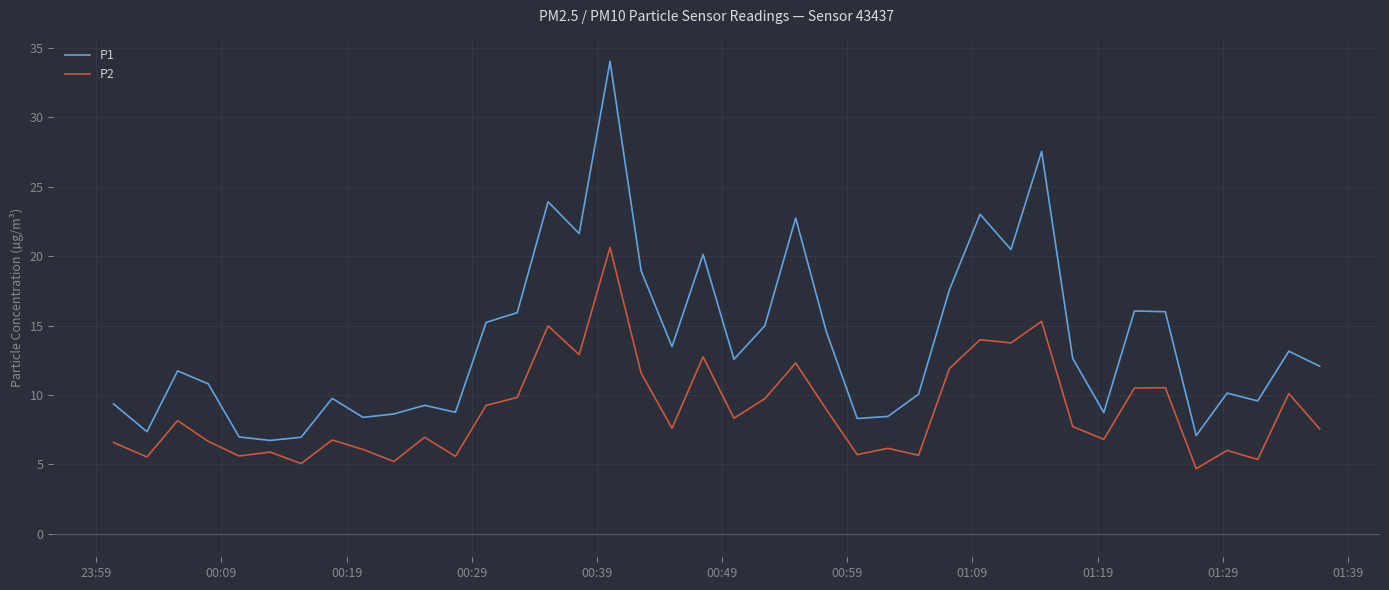

What is the smallest value displayed?

4.7